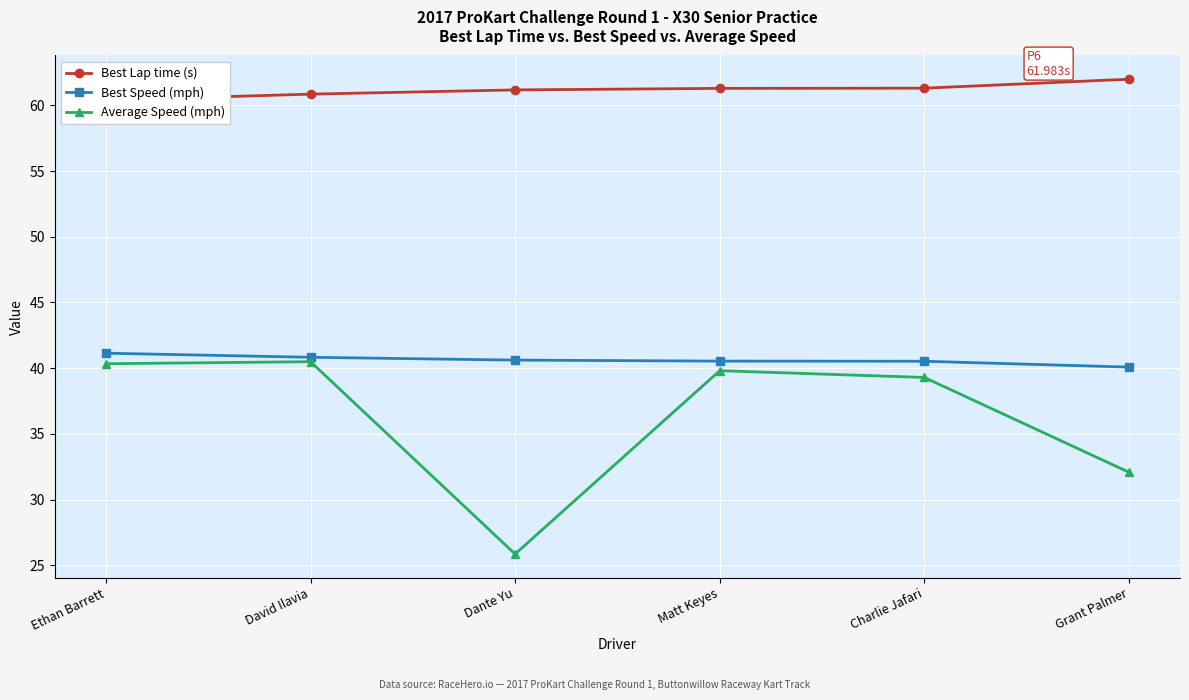

Is the value of Average Speed (mph) at Charlie Jafari greater than the value of Best Lap time (s) at Dante Yu?

No